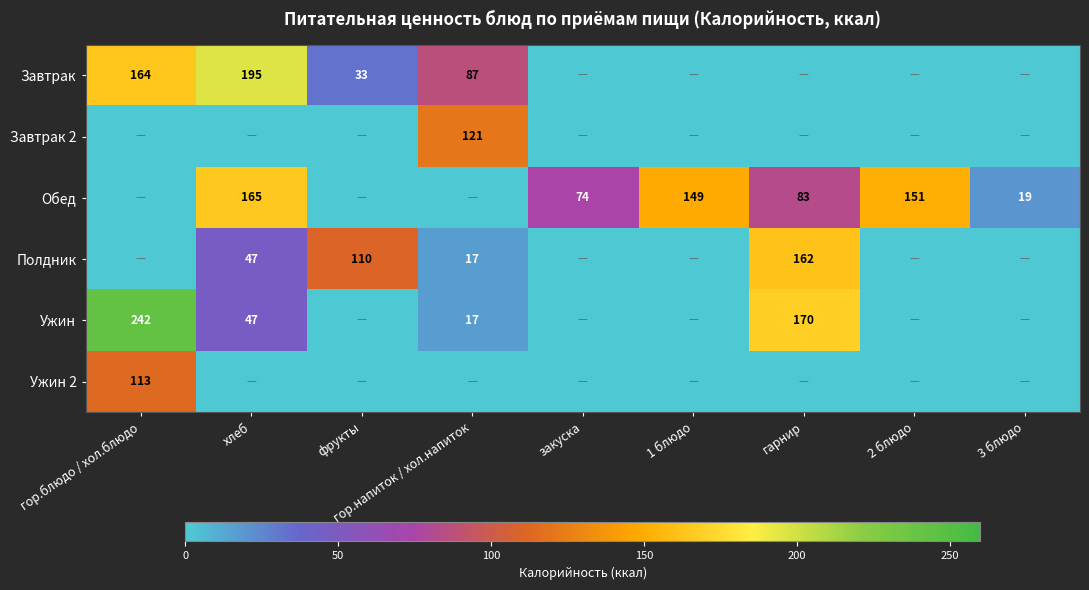

Is it true that Обед equals 19 at 3 блюдо?

True